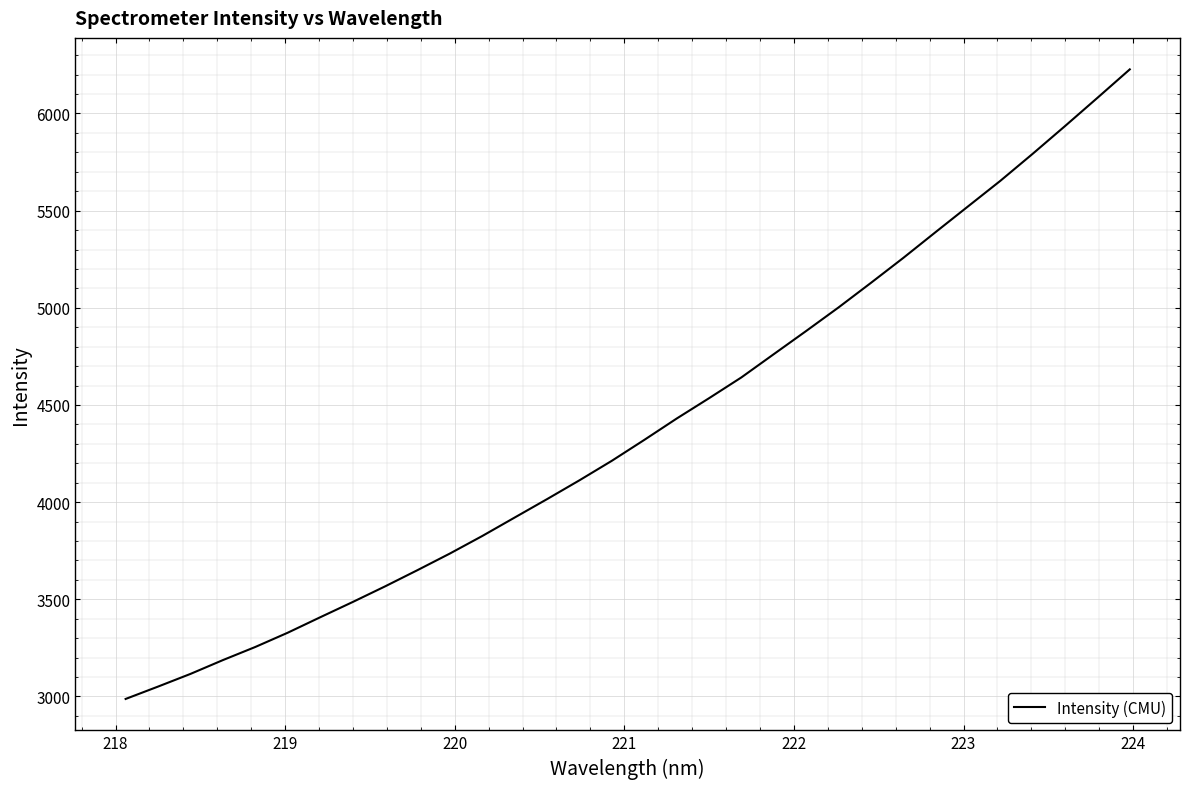

What is the difference between the maximum and minimum values?

3240.0